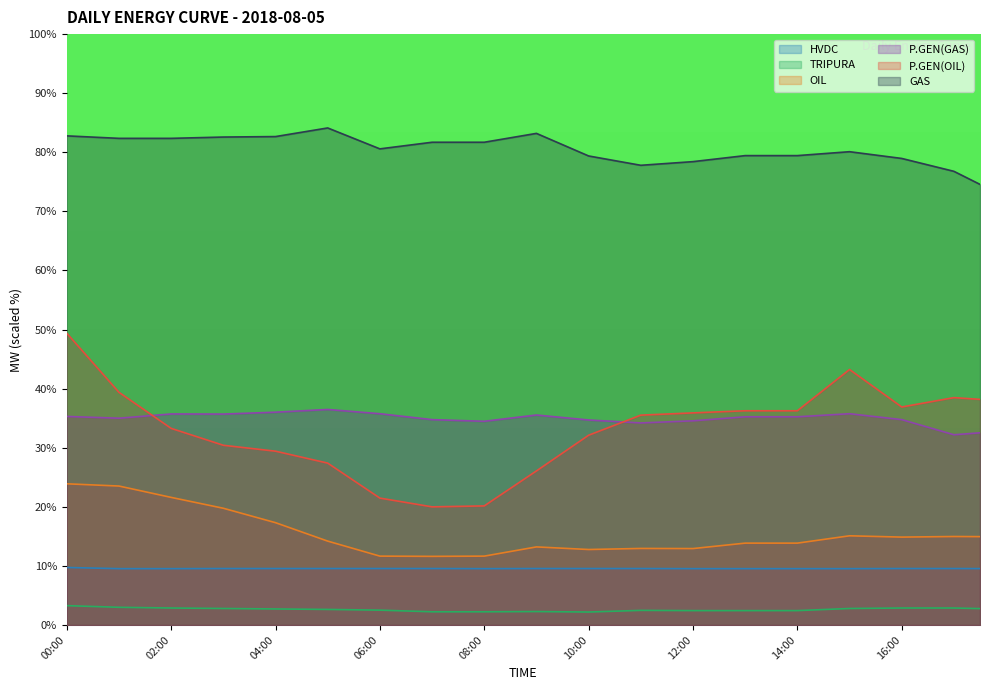

True or false: OIL and GAS cross at least once.

False